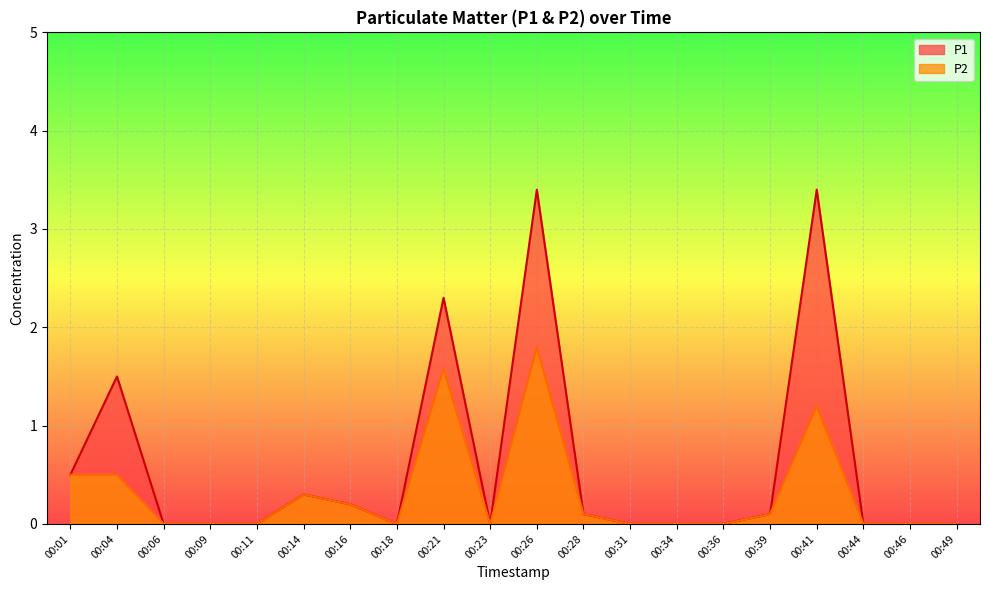

What is the sum of all P2 values?

6.3